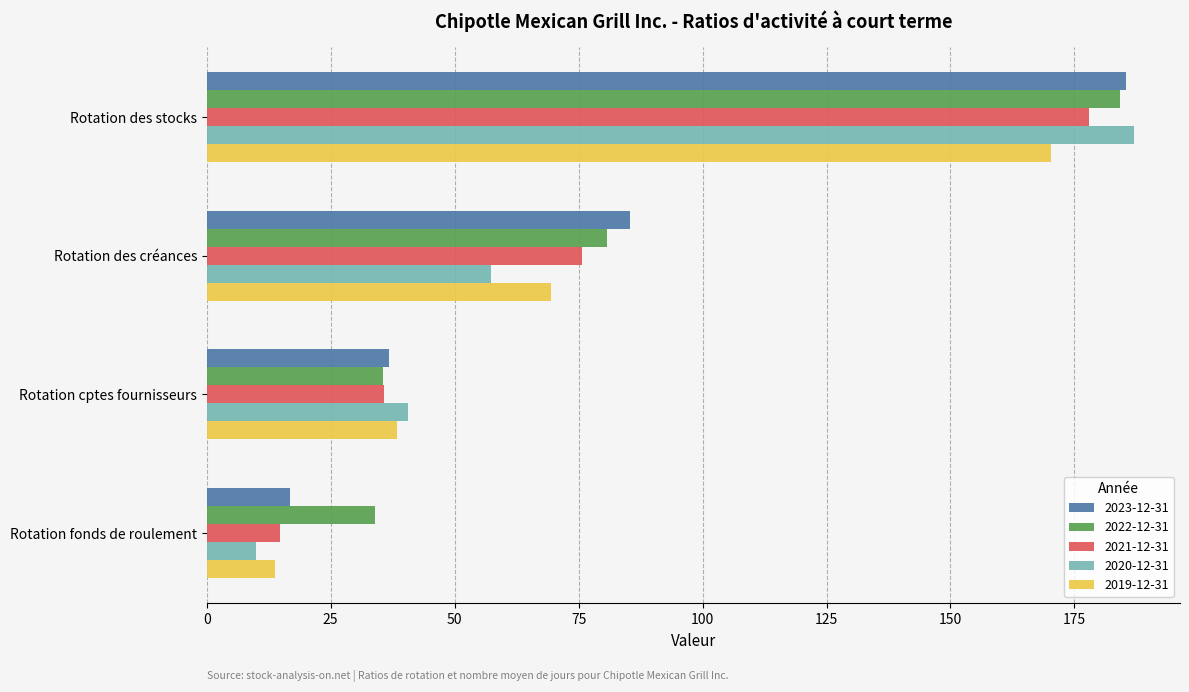

At which category is the sum across all series the highest?

Rotation des stocks